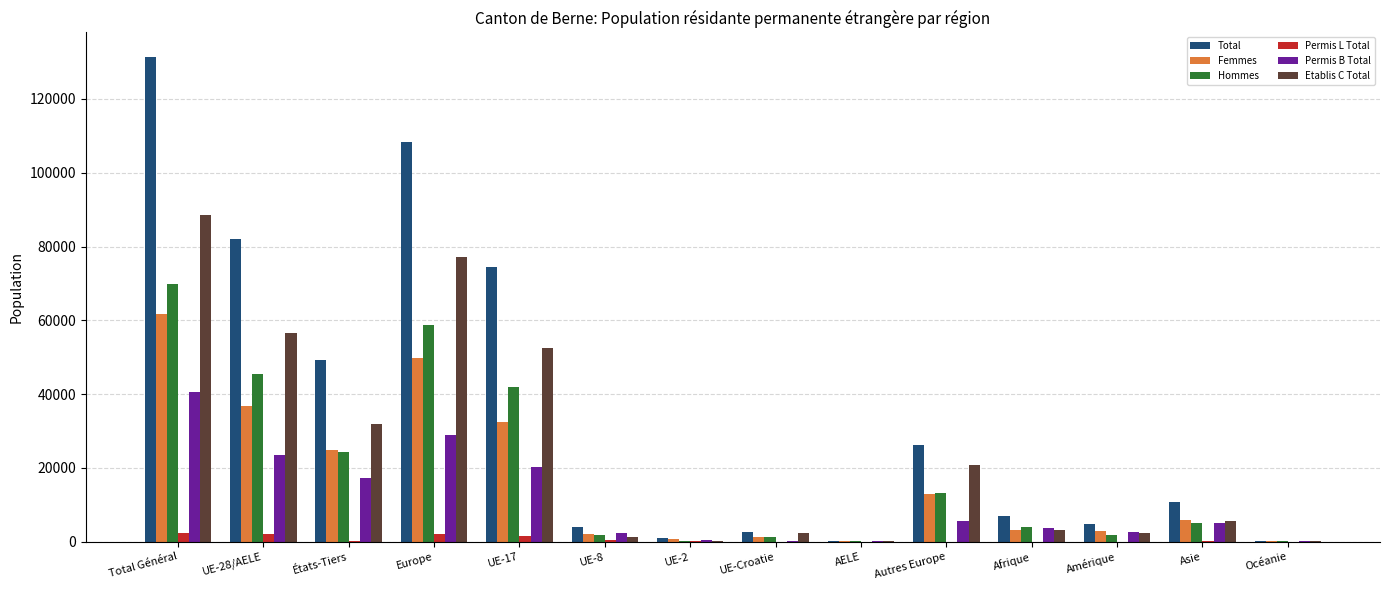

The Etablis C Total series shows 5656 at Asie. True or false?

True